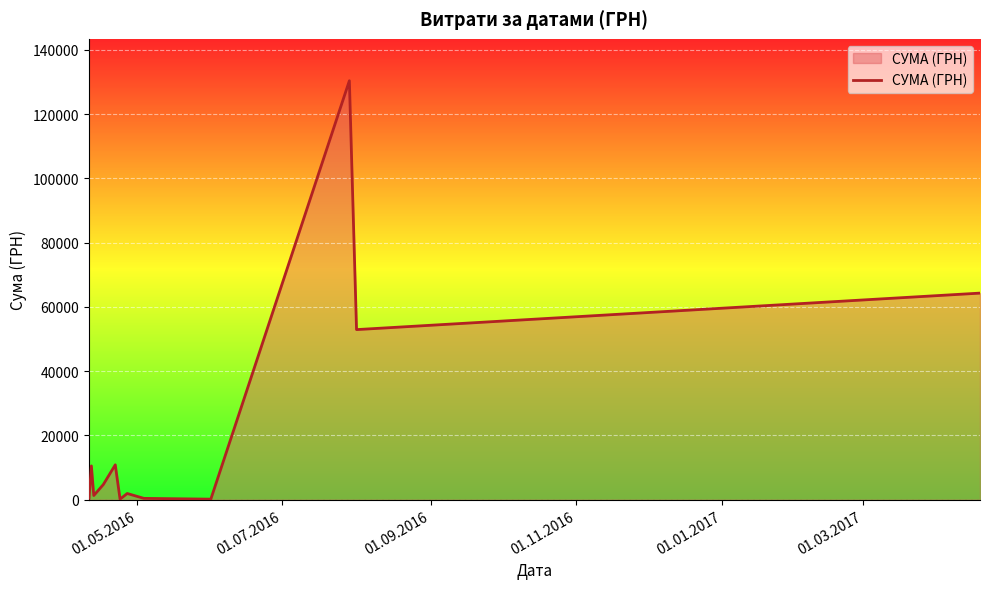

What is the greatest value displayed?

130379.7